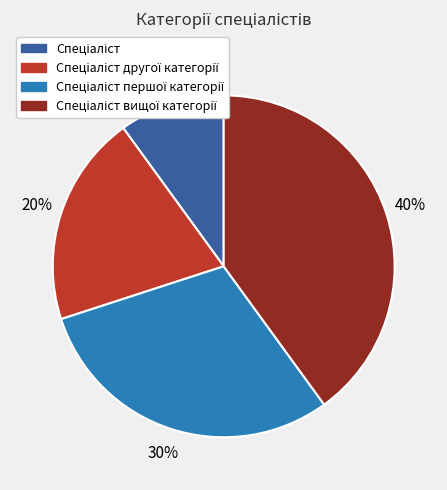

To the nearest percent, what is the average slice percentage?

25%